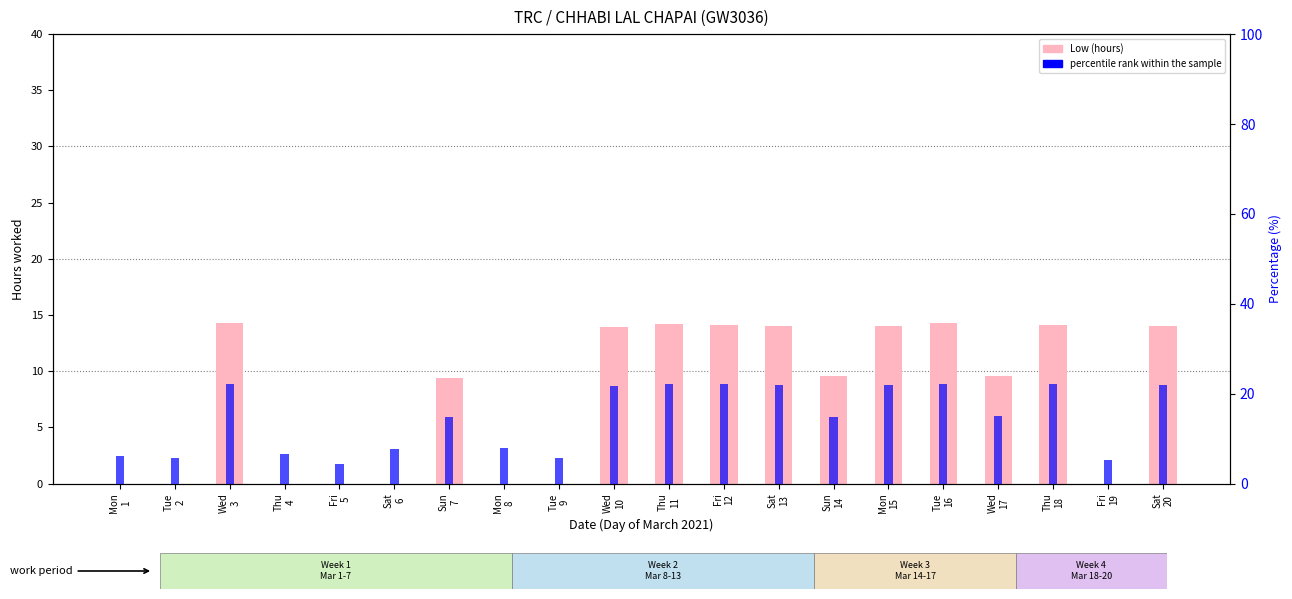

What is the difference between the percentile rank within the sample values at Tue
16 and Sat
6?

14.7